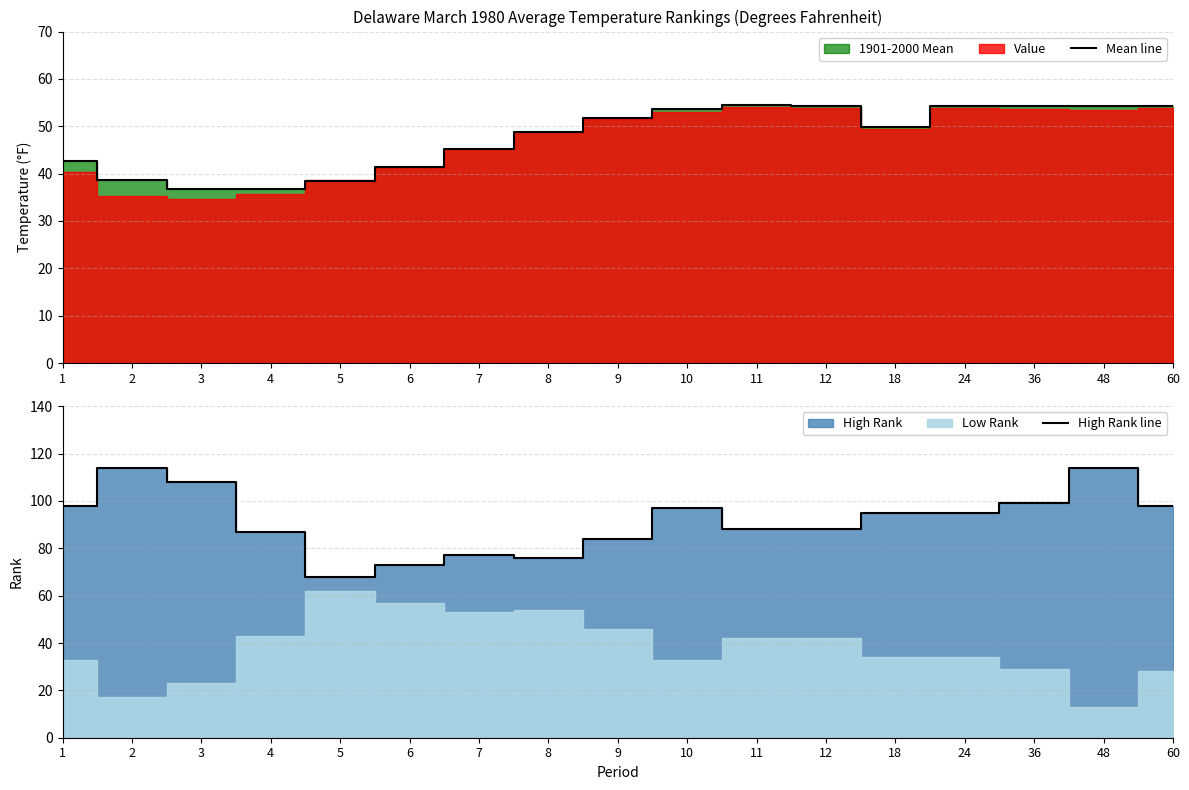

What value does the High Rank line series have at 7?

77